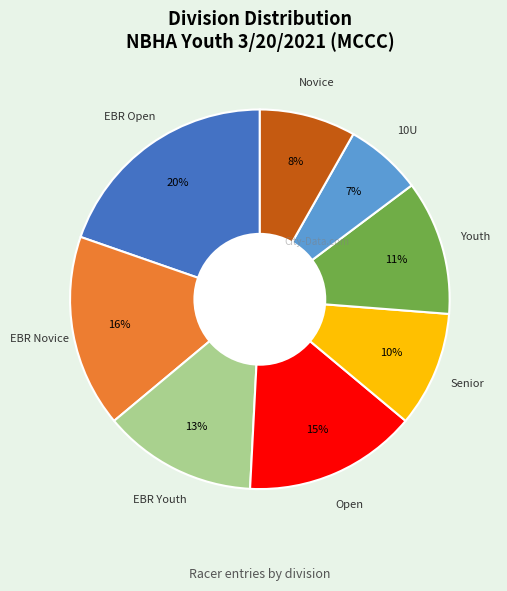

Does any single category account for the majority?

No